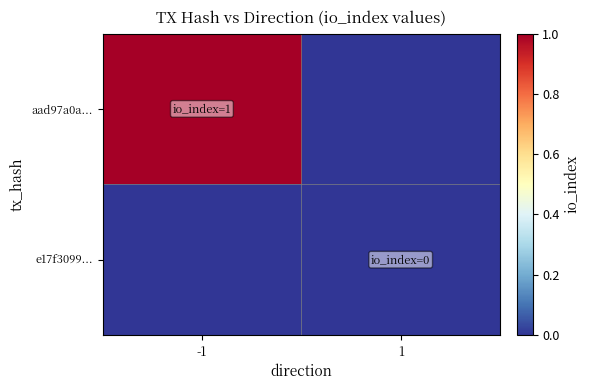

At which category is the sum across all series the highest?

-1